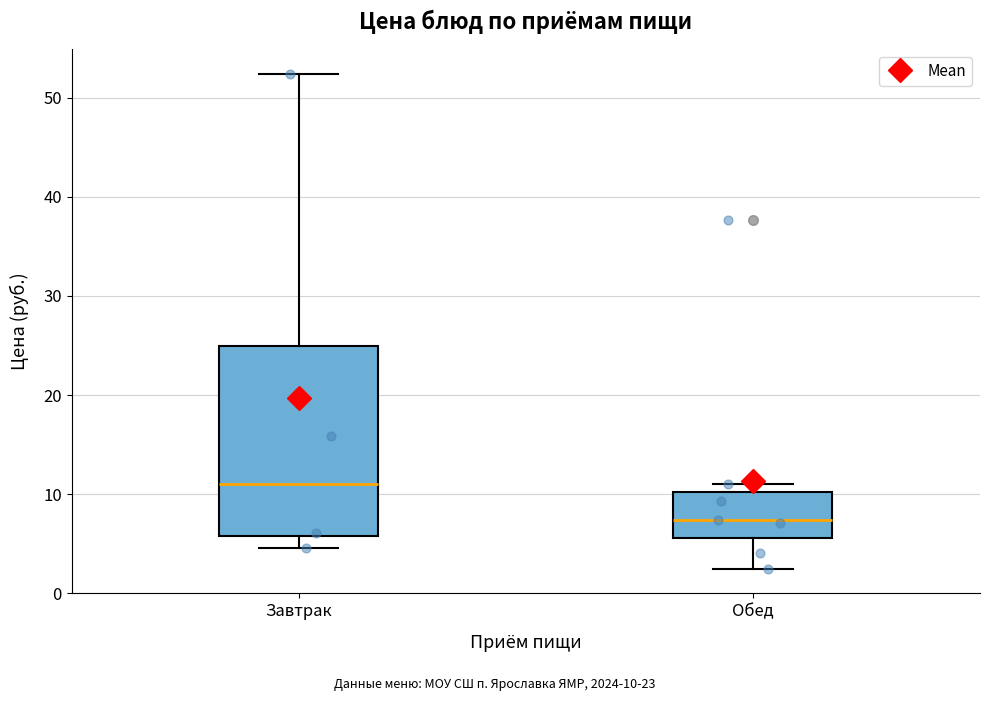

Where does the median line of the box for Обед sit on the y-axis? The values are not printed on the chart, so give them approximately, as read against the axis.

7